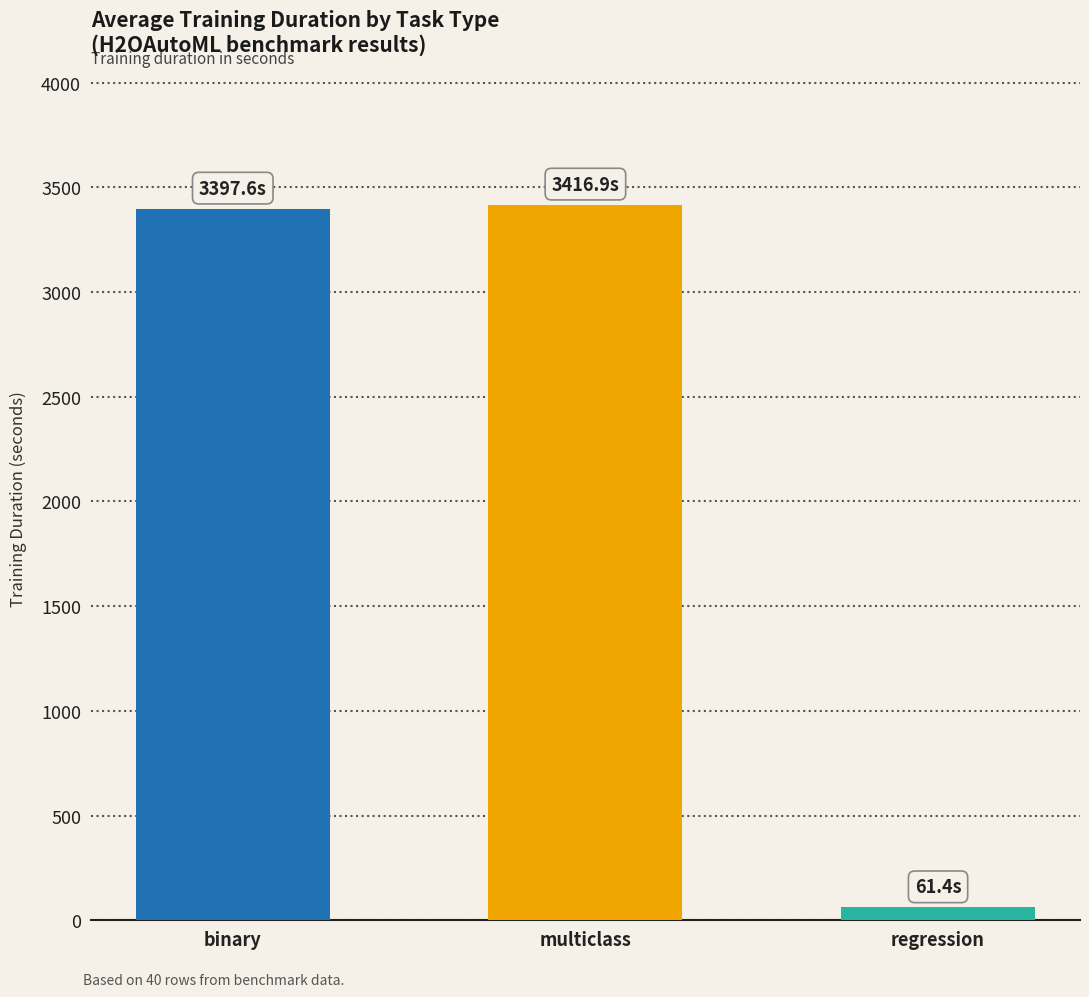

Which has a higher value, binary or multiclass?

multiclass